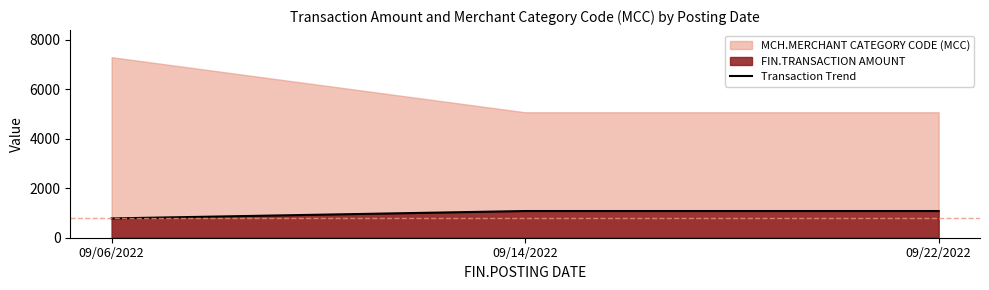

Count the values in the range 780 to 1079.

3